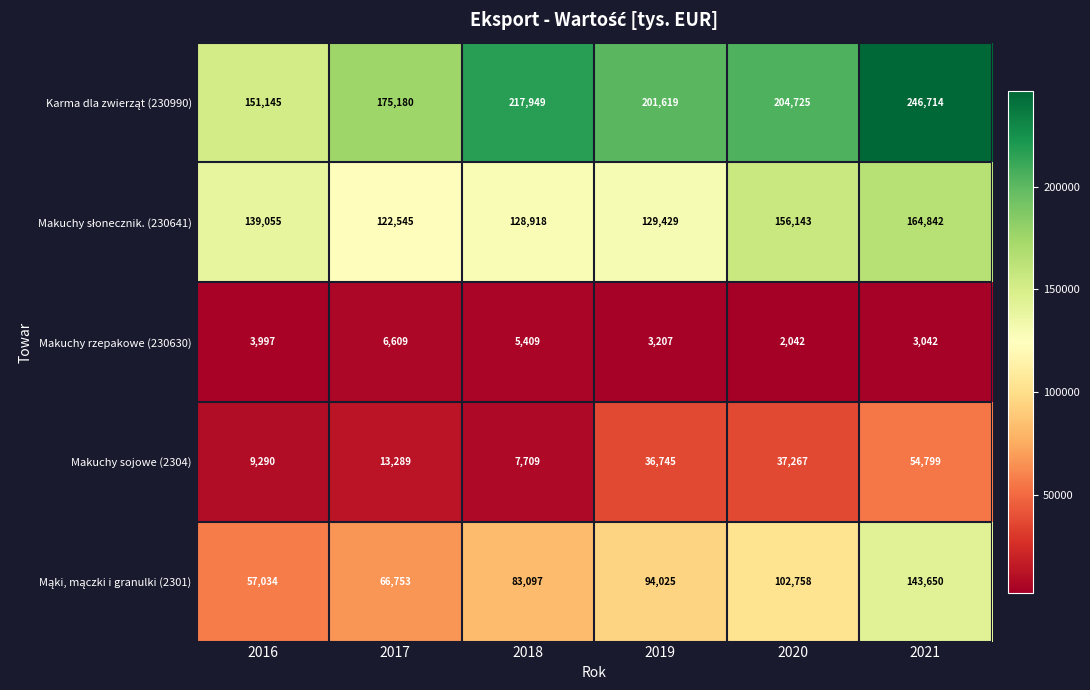

What is the difference between the highest and lowest values at 2020?

202683